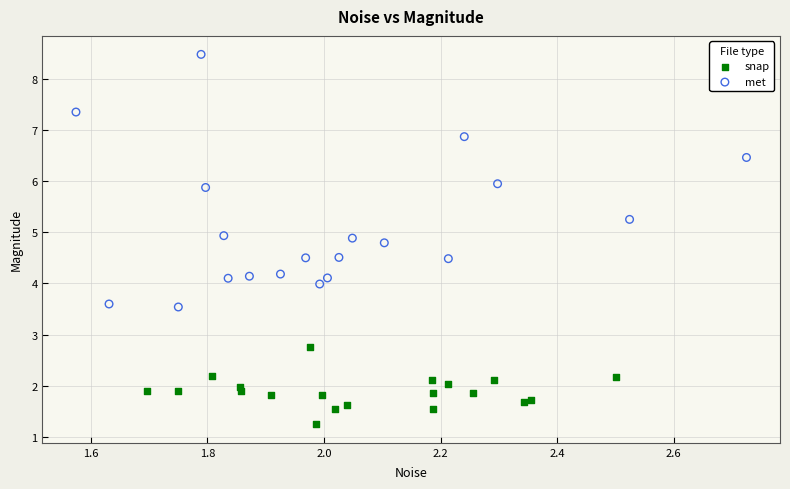

What are all the series names shown in the legend?

snap, met